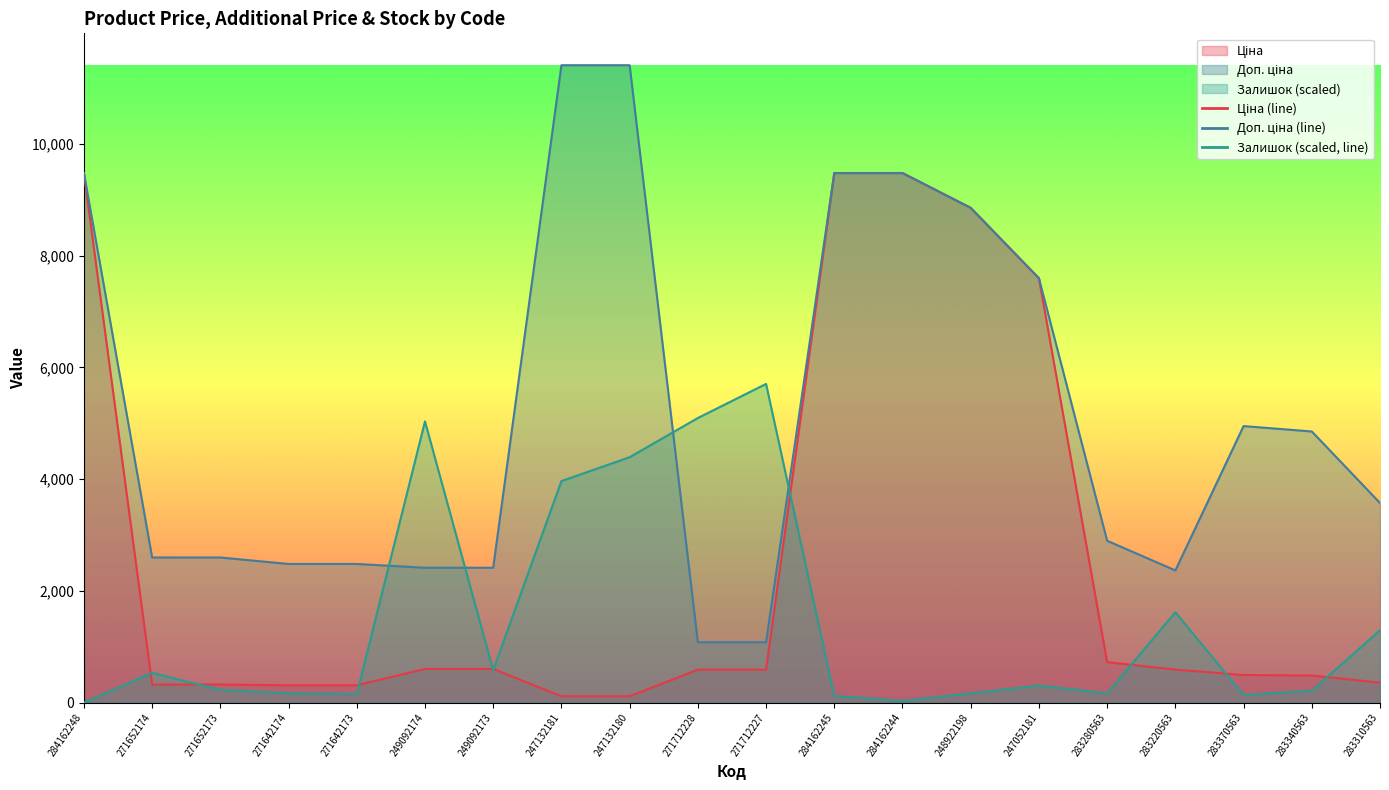

List the labels in order of Ціна value, largest first.

284162248, 284162245, 284162244, 248922198, 247052181, 283280563, 249092174, 249092173, 283220563, 271712228, 271712227, 283370563, 283340563, 283310563, 271652174, 271652173, 271642174, 271642173, 247132181, 247132180